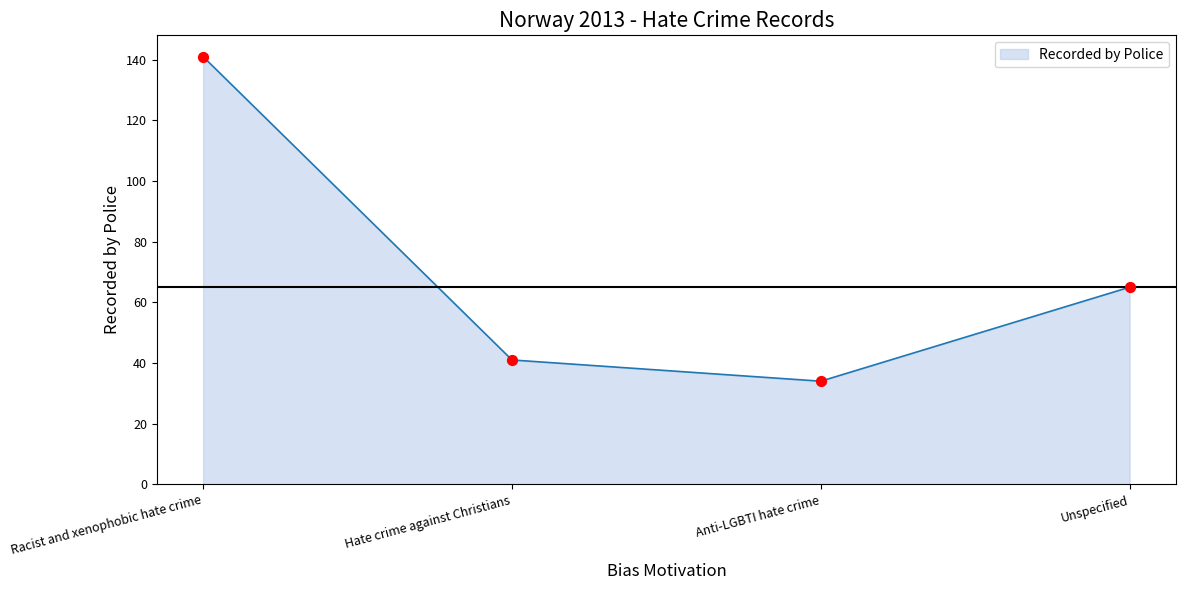

What is the change in value from Racist and xenophobic hate crime to Unspecified?

-76